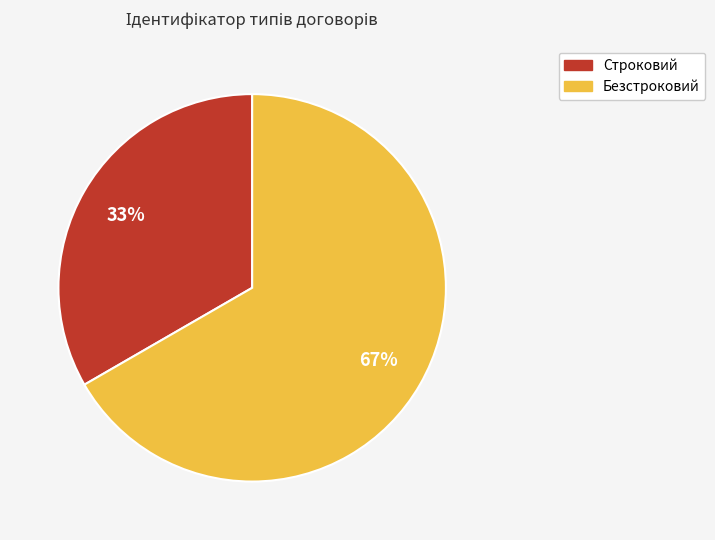

Combined, do Строковий and Безстроковий account for over 50%?

Yes